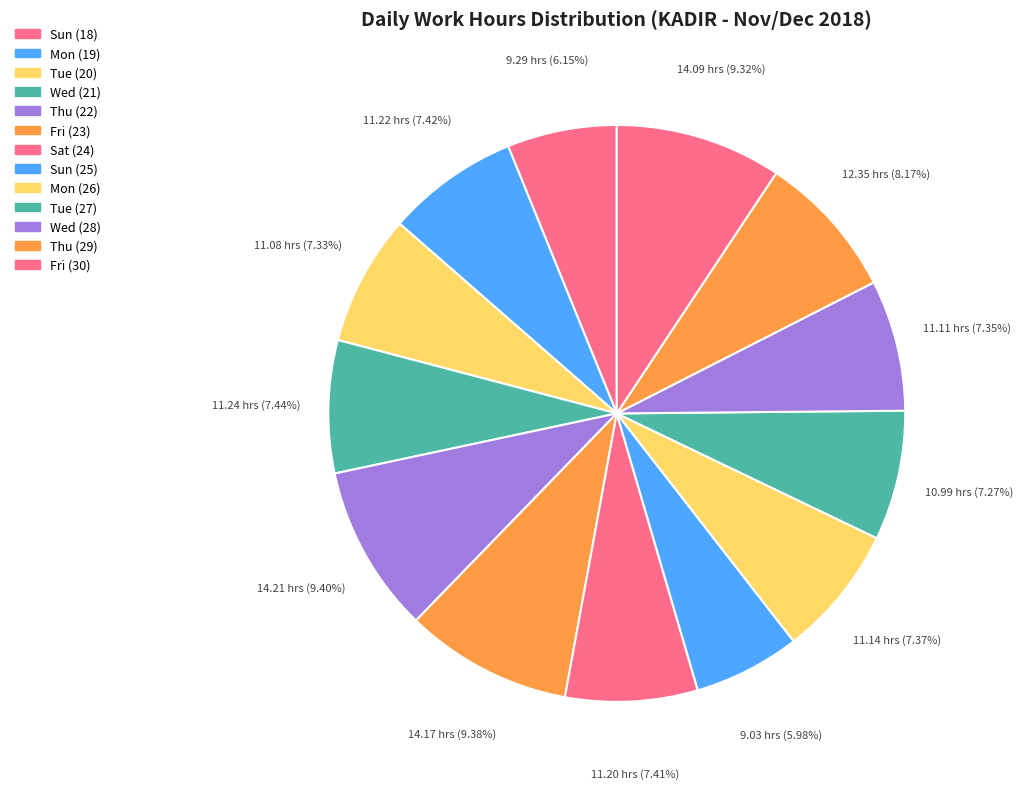

Does any single category account for the majority?

No